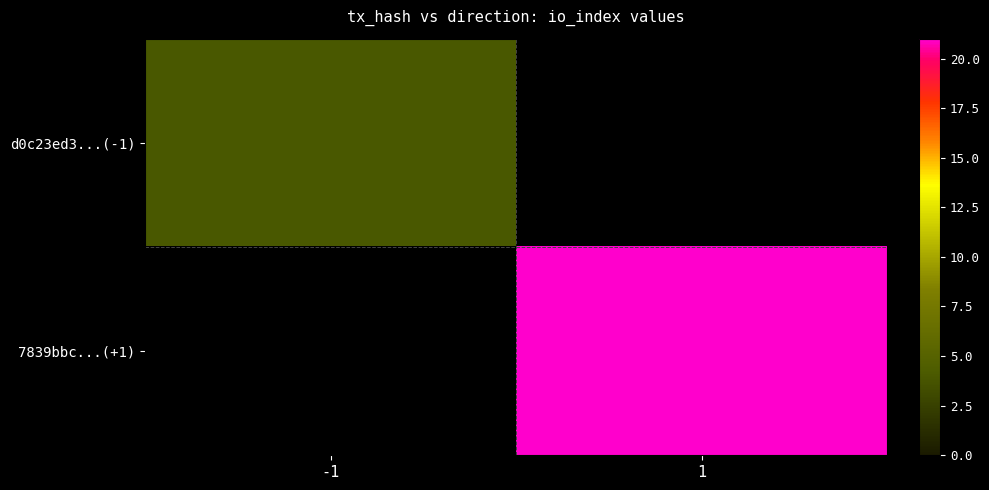

Count the number of categories in the chart.

2